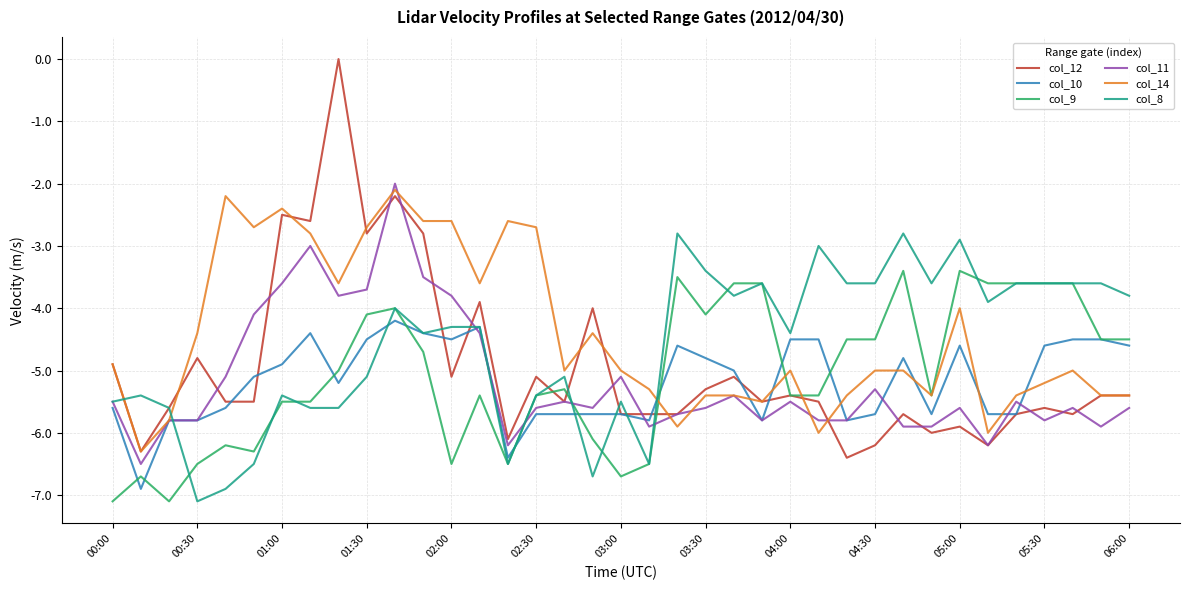

Which series has the largest range (max minus min)?

col_12